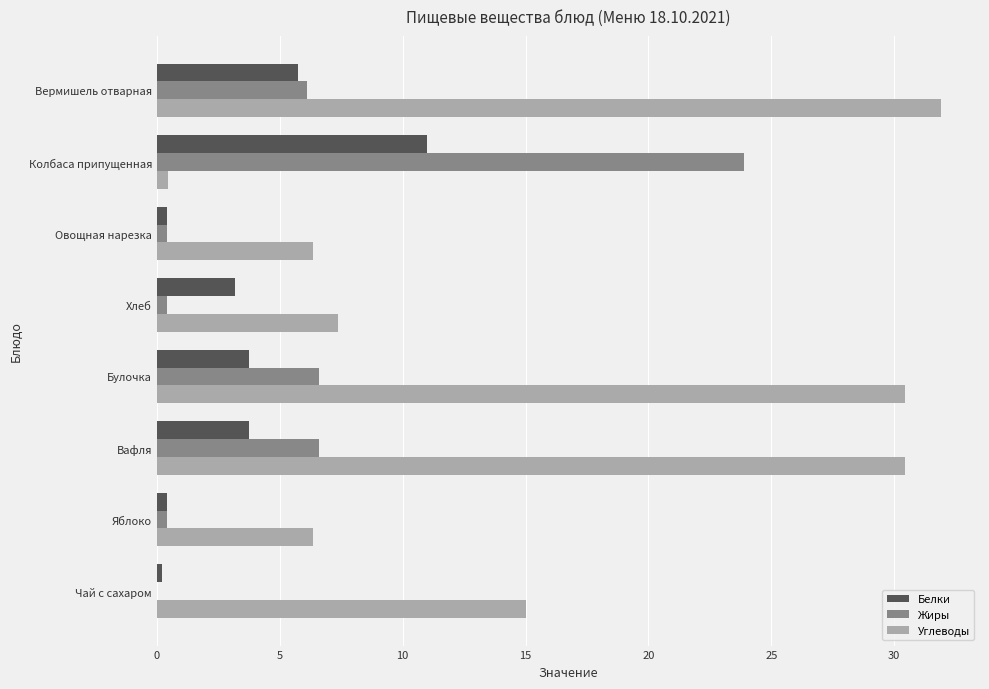

How many distinct data groups are displayed?

3